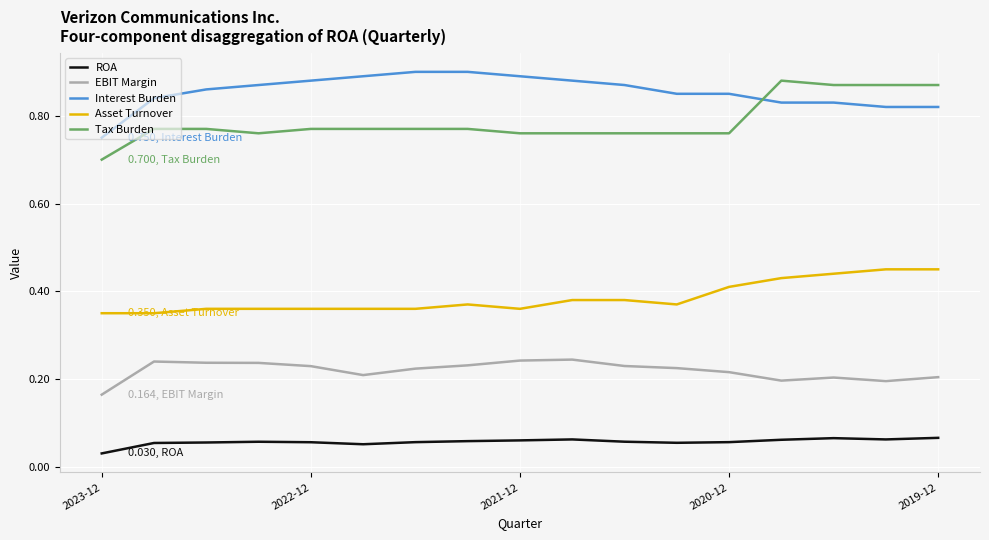

True or false: Interest Burden and ROA cross at least once.

False